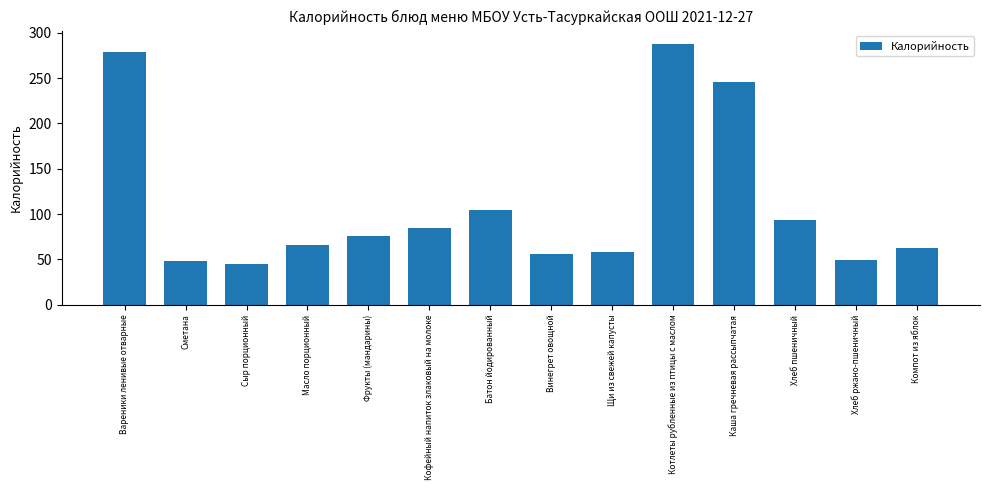

What is the approximate value at Сметана?

48.6